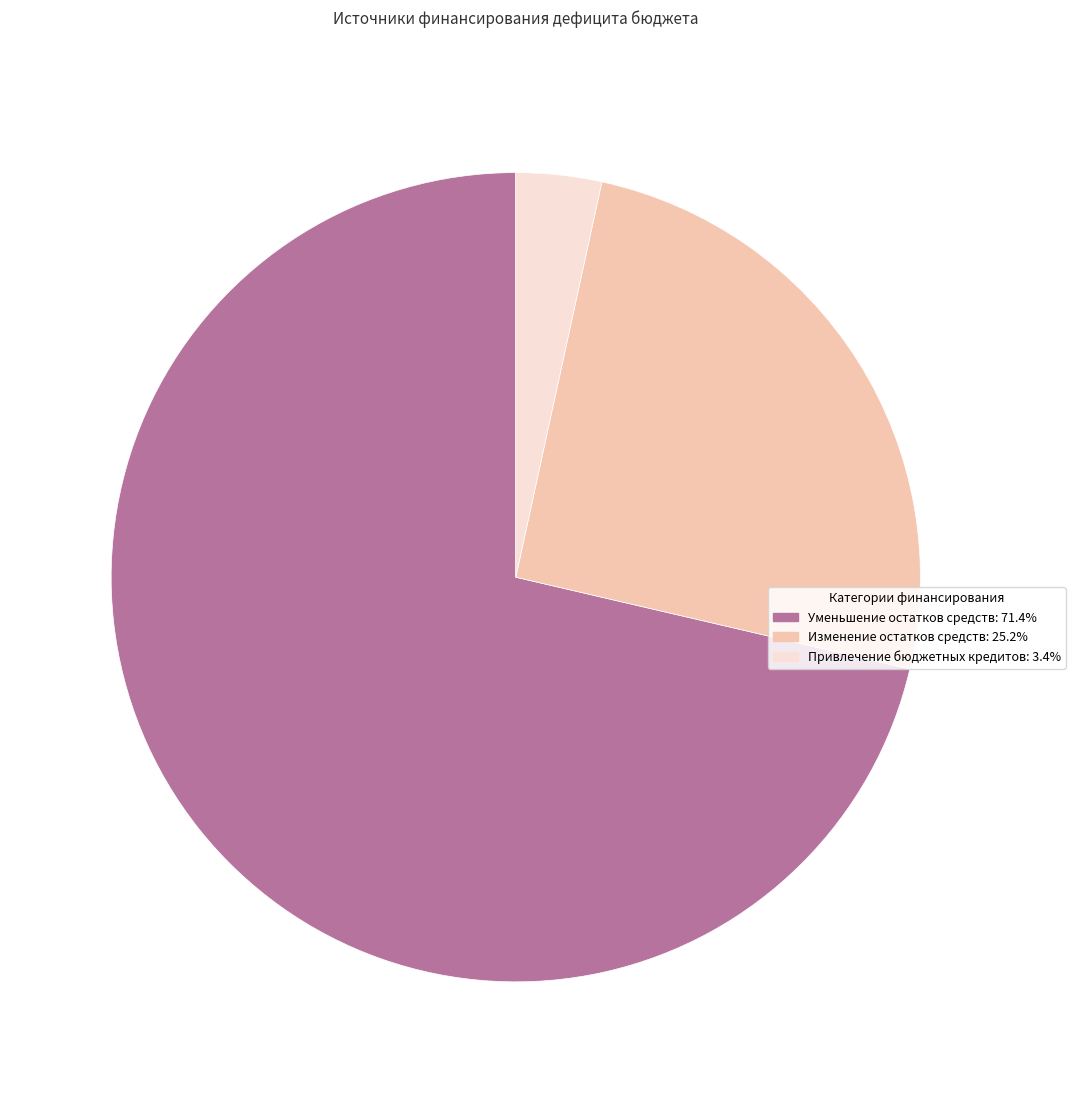

Is there any slice that represents more than half of the pie?

Yes